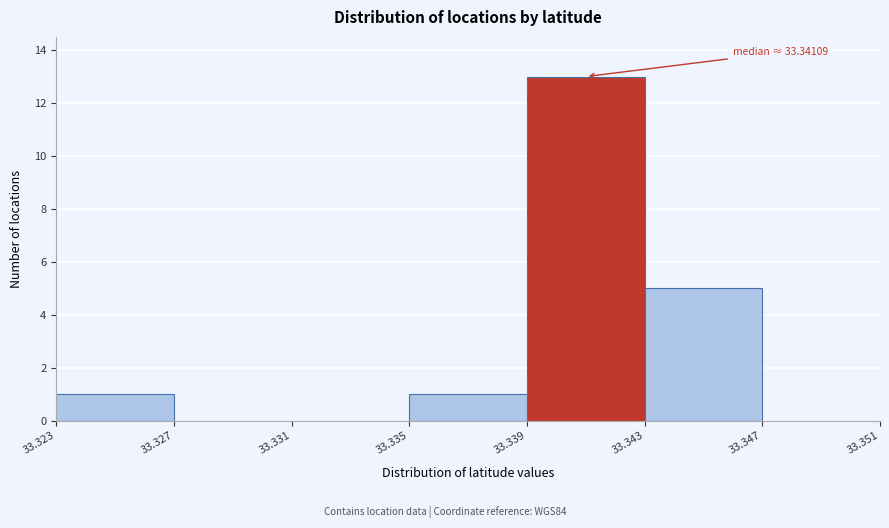

Over which range of the x-axis is the bar tallest?

33.339 to 33.343